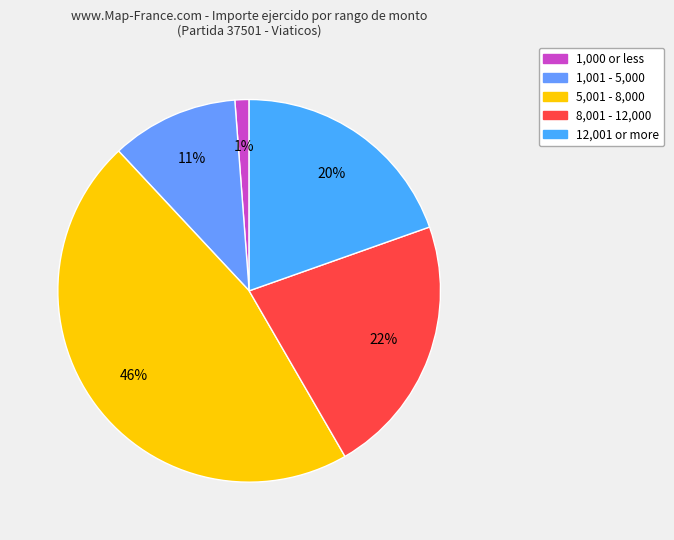

How many segments does this pie chart have?

5